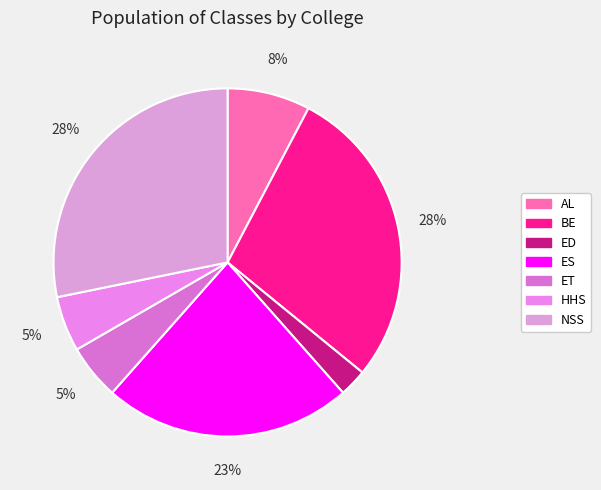

Which category has the smallest portion of the pie?

ED